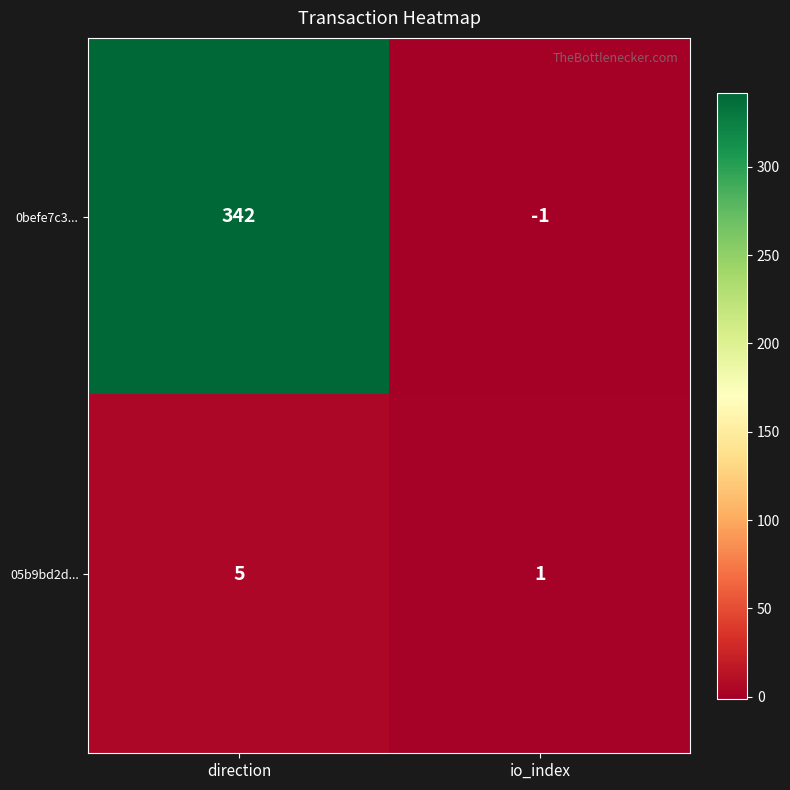

Which series has the widest spread of values?

0befe7c3...